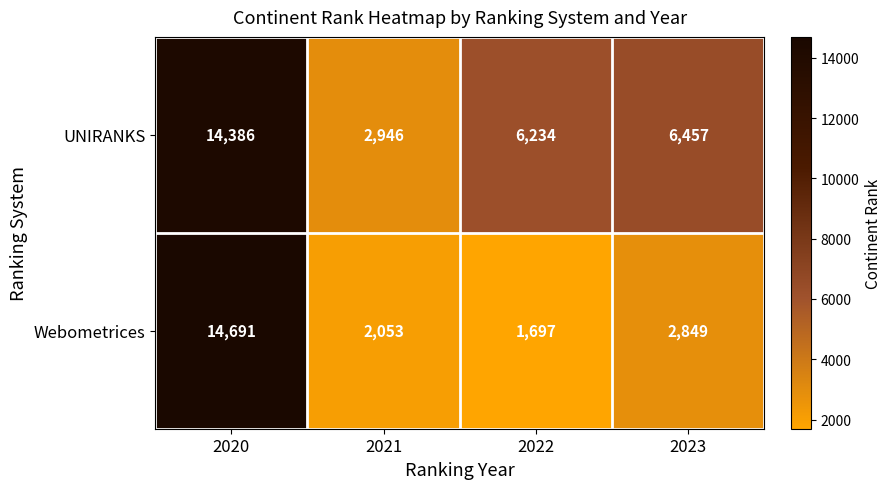

Is it true that UNIRANKS equals 2946 at 2021?

True